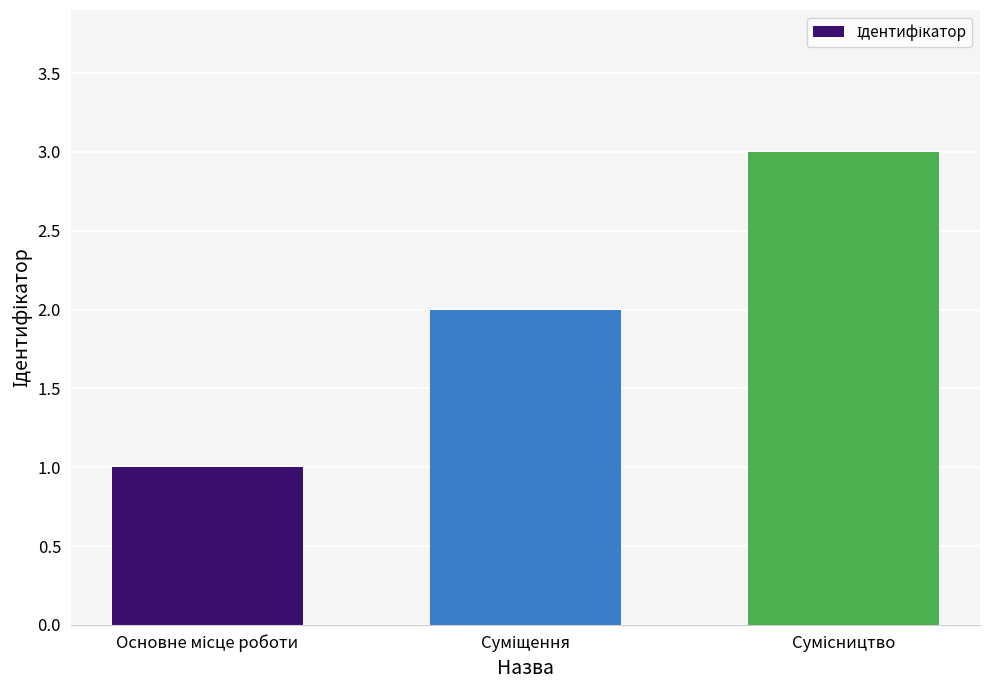

What is the sum of all values?

6